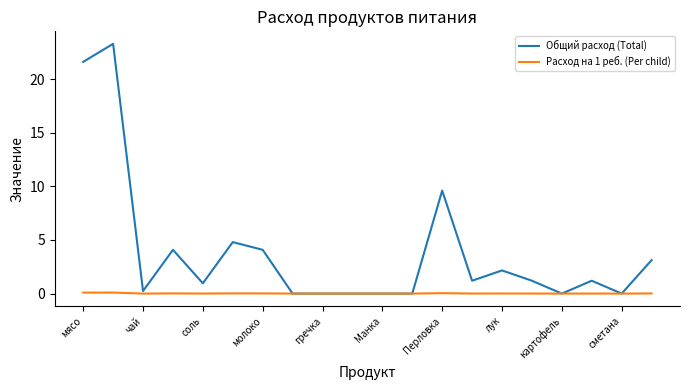

Which series has the largest total across all categories?

Общий расход (Total)